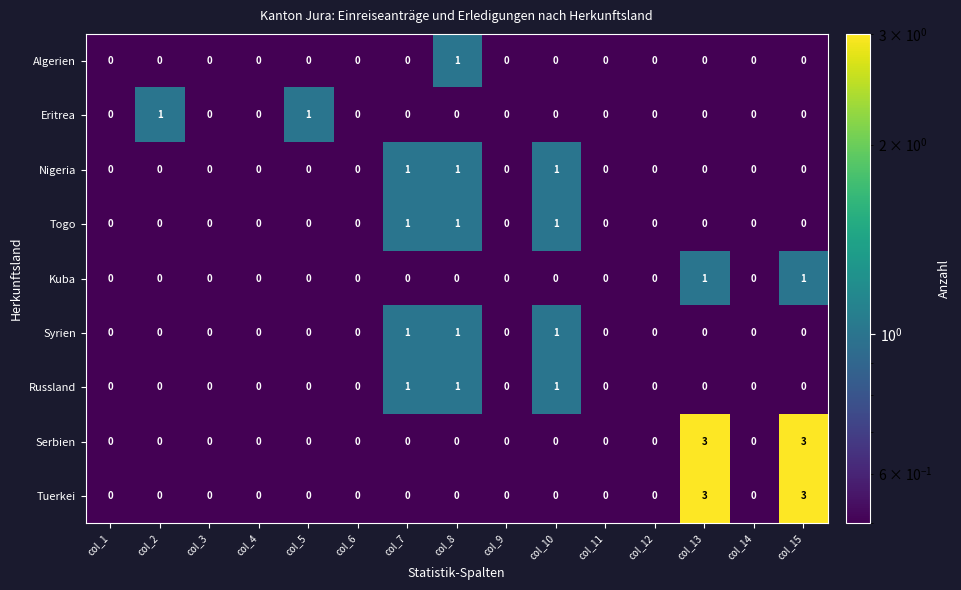

True or false: Serbien has a value of 1 at col_9.

False